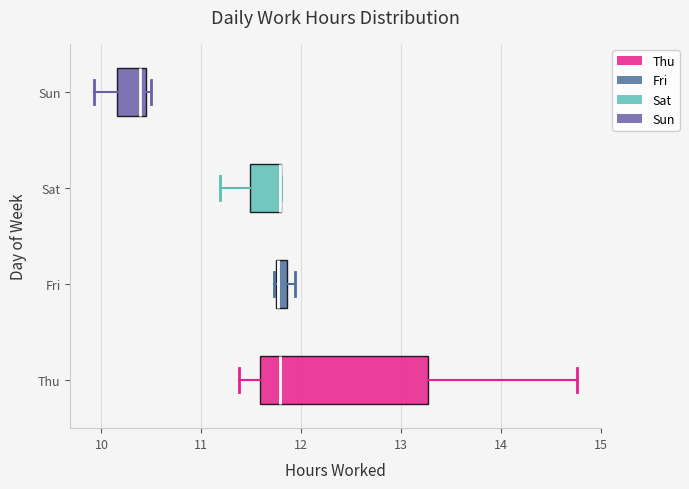

Comparing the boxes themselves (not the whiskers), which one is the widest?

Thu